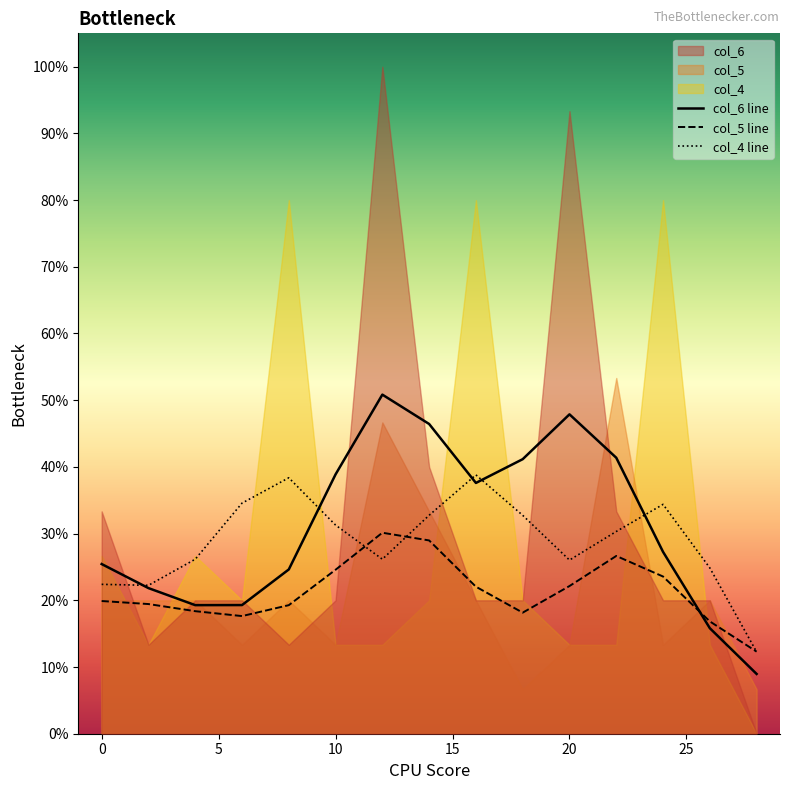

Is it true that col_5 line equals 19.9 at 0?

True